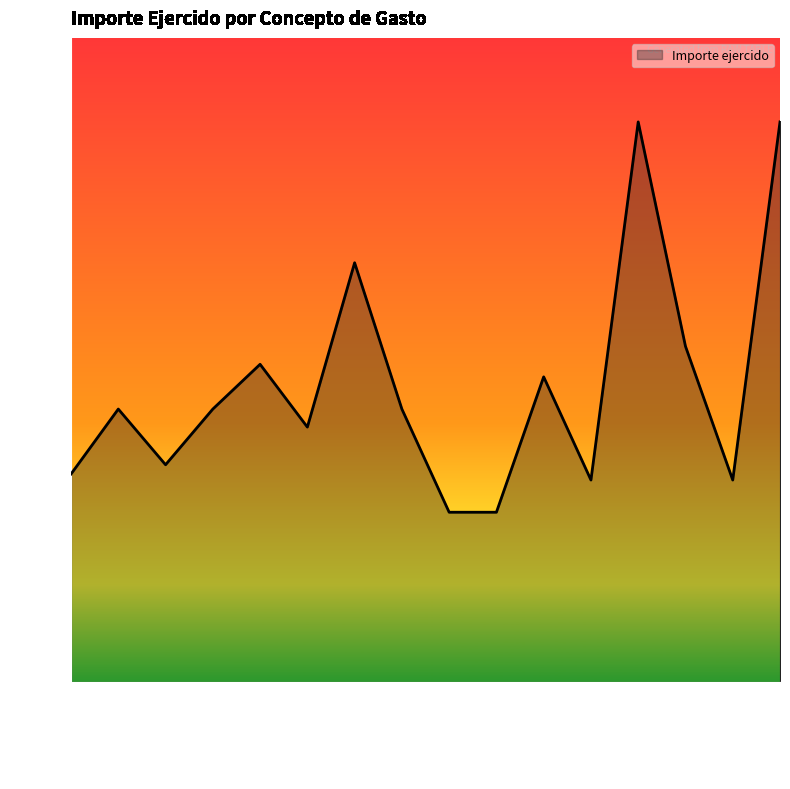

Approximately how many times larger is the value at PEAJE-3 compared to COMBUSTIBLE-3?

1.5